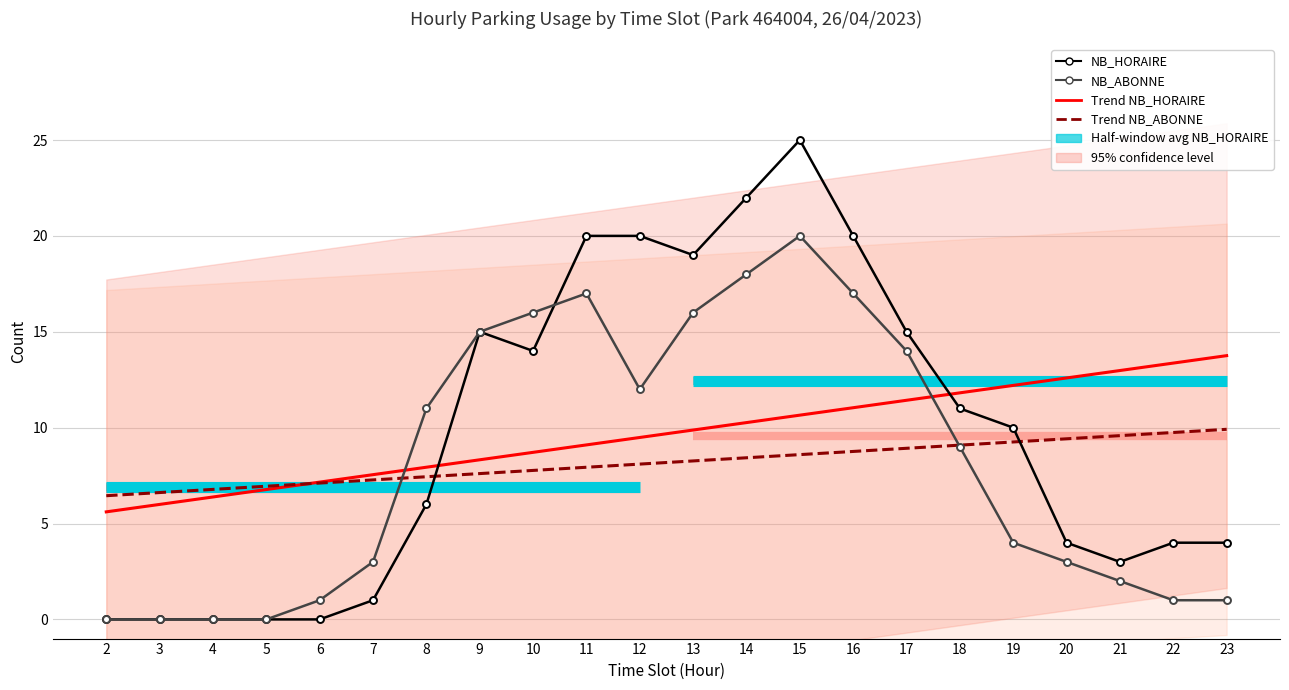

Reading left to right, extract all data points from this chart.

NB_HORAIRE: 2=0	3=0	4=0	5=0	6=0	7=1	8=6	9=15	10=14	11=20	12=20	13=19	14=22	15=25	16=20	17=15	18=11	19=10	20=4	21=3	22=4	23=4
NB_ABONNE: 2=0	3=0	4=0	5=0	6=1	7=3	8=11	9=15	10=16	11=17	12=12	13=16	14=18	15=20	16=17	17=14	18=9	19=4	20=3	21=2	22=1	23=1